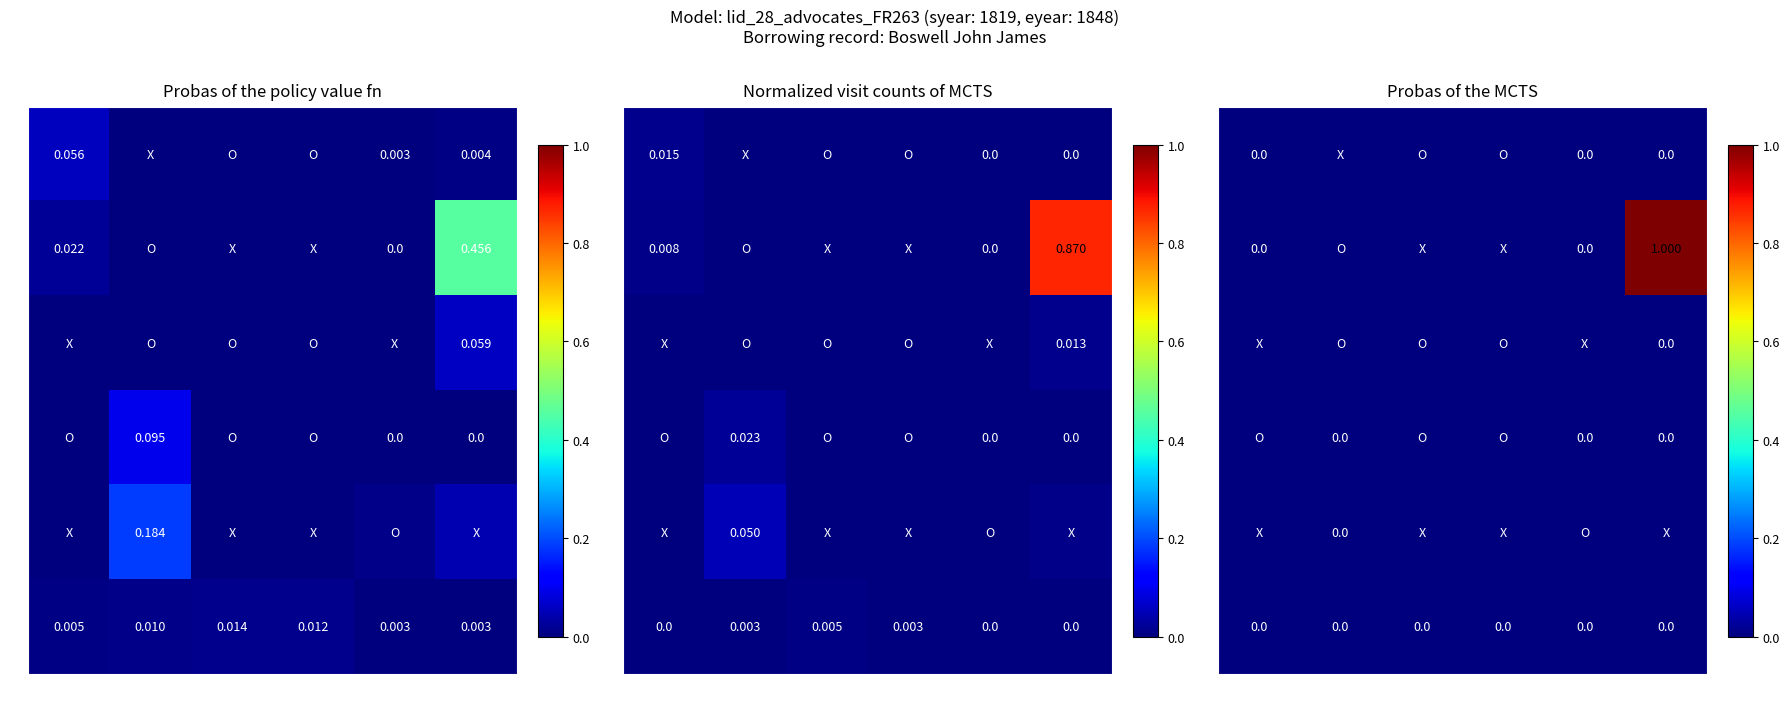

Rank the series at f from highest to lowest value.

5, 6, 4, 3, 2, 1